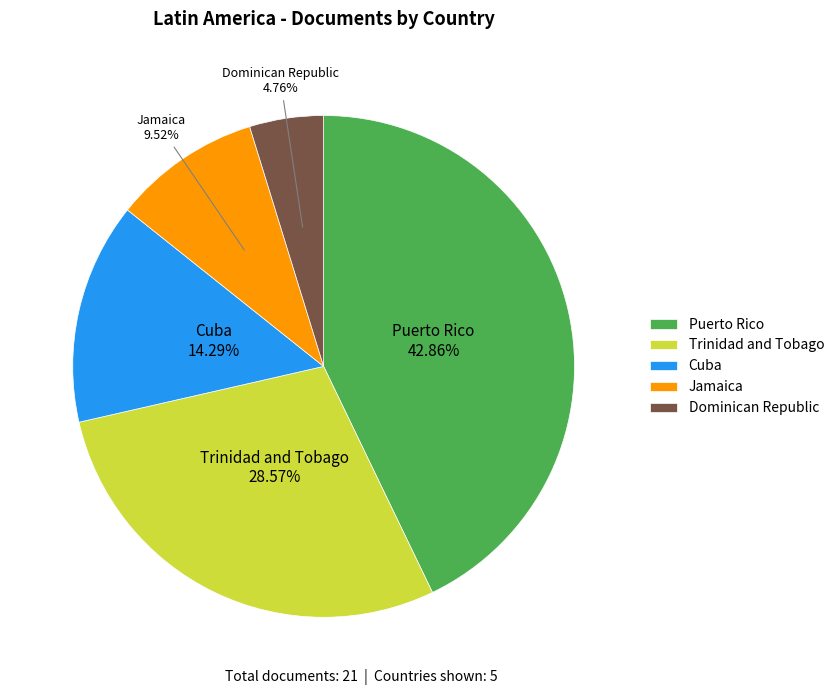

To the nearest percent, what is the combined percentage of Dominican Republic and Trinidad and Tobago?

33%